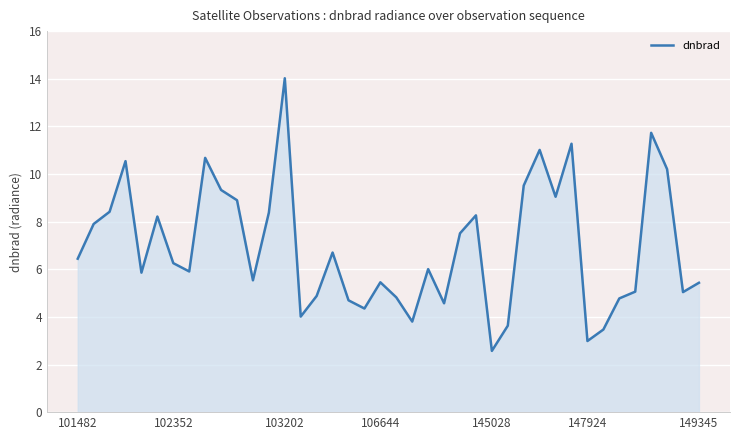

What is the maximum value shown in the chart?

14.0